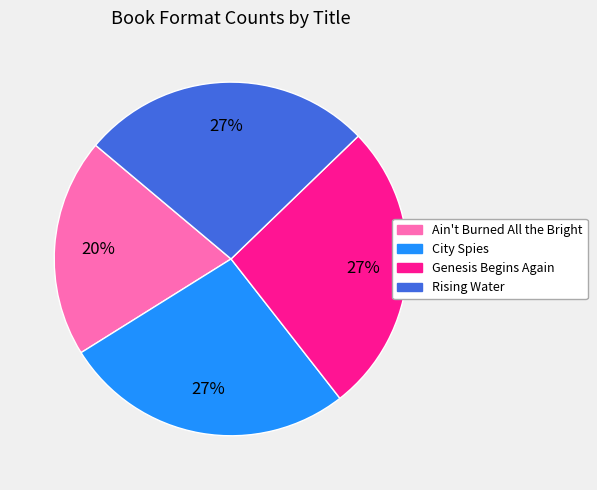

Combined, do Ain't Burned All the Bright and City Spies account for over 50%?

No